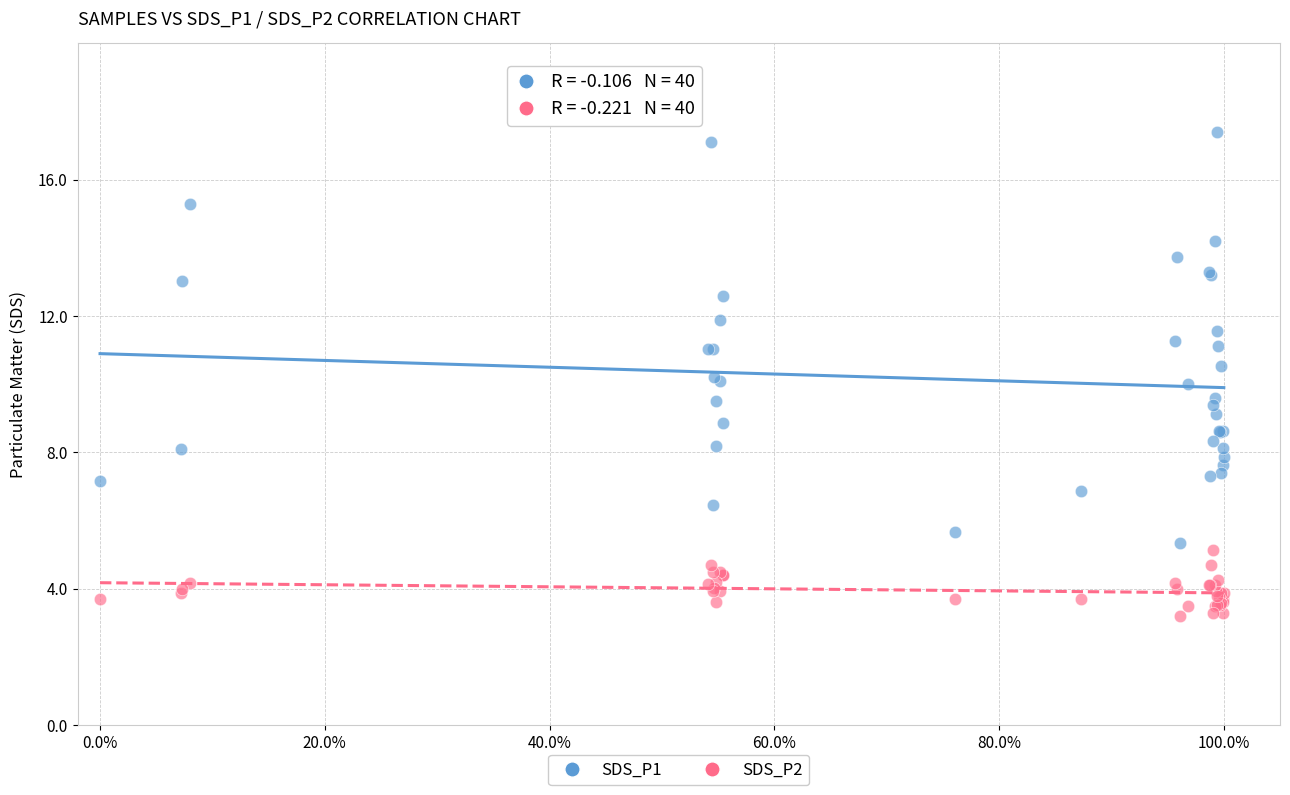

Which series reaches the maximum Y coordinate?

SDS_P1